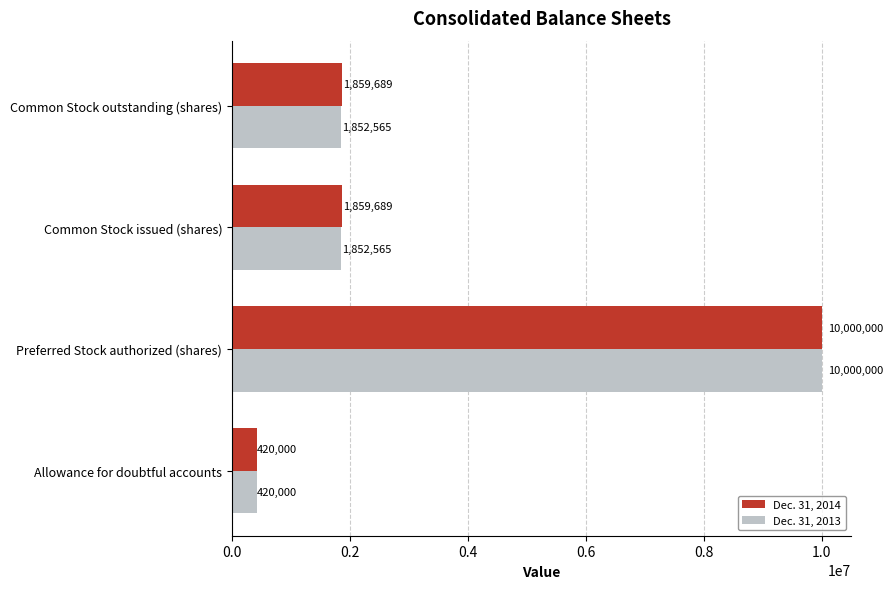

List the series in order of their overall mean, highest first.

Dec. 31, 2014, Dec. 31, 2013